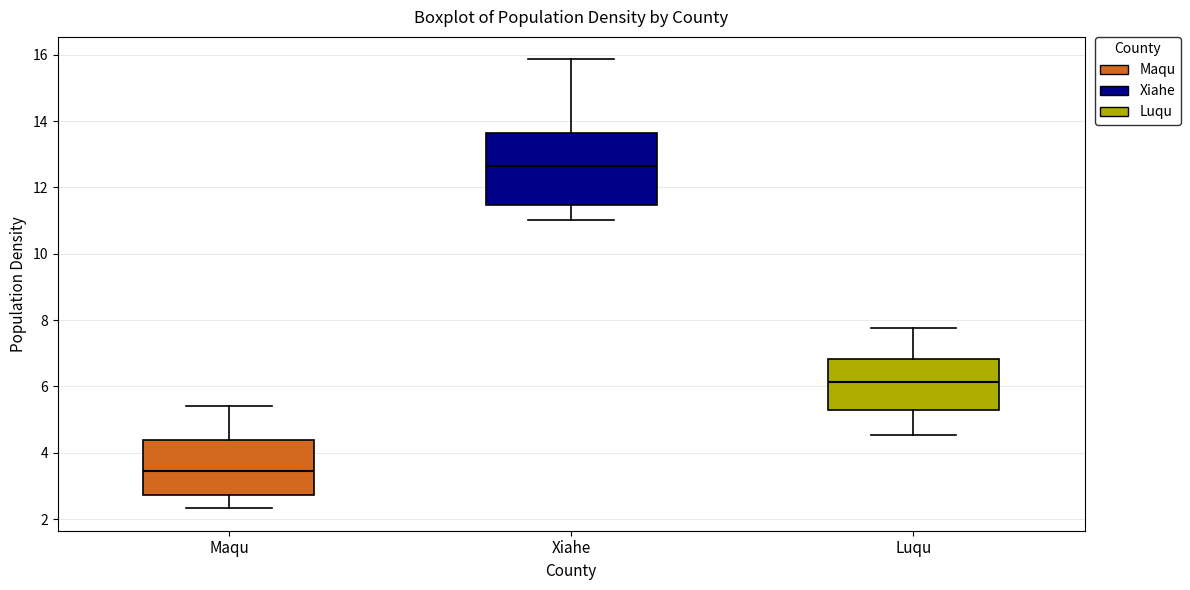

Where is the upper edge of the box for Maqu on the y-axis? The values are not printed on the chart, so give them approximately, as read against the axis.

4.4